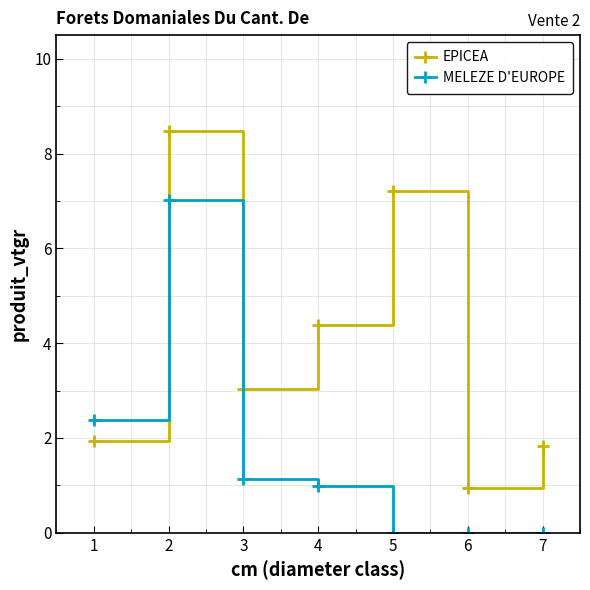

How many interior local peaks does the EPICEA series have?

2